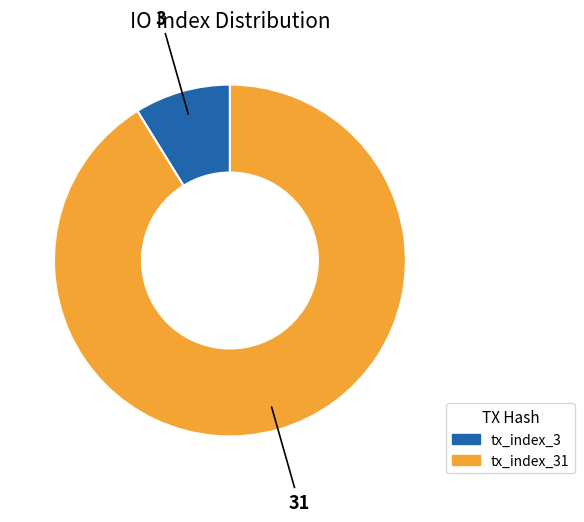

Does any single category account for the majority?

Yes